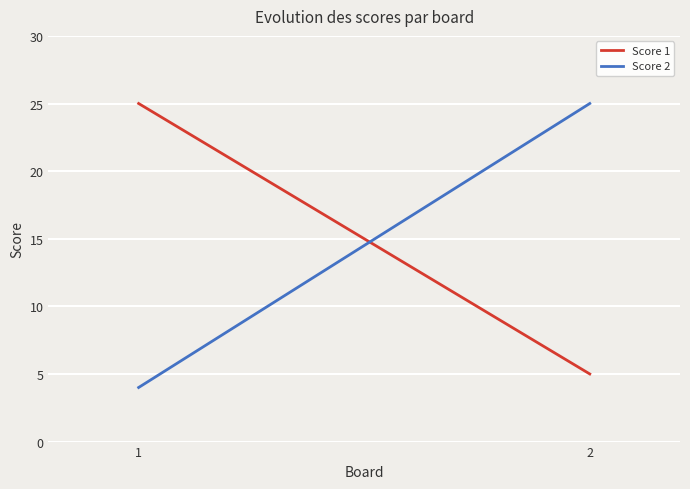

What is the highest value of the Score 1 series?

25